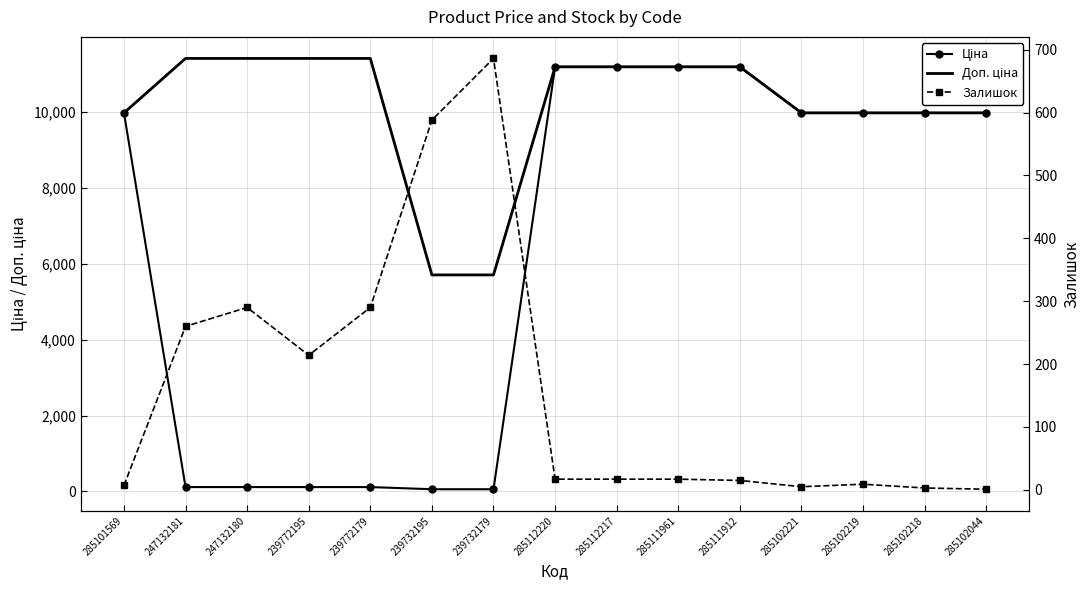

How many values in the Доп. ціна series are below 11188?

7